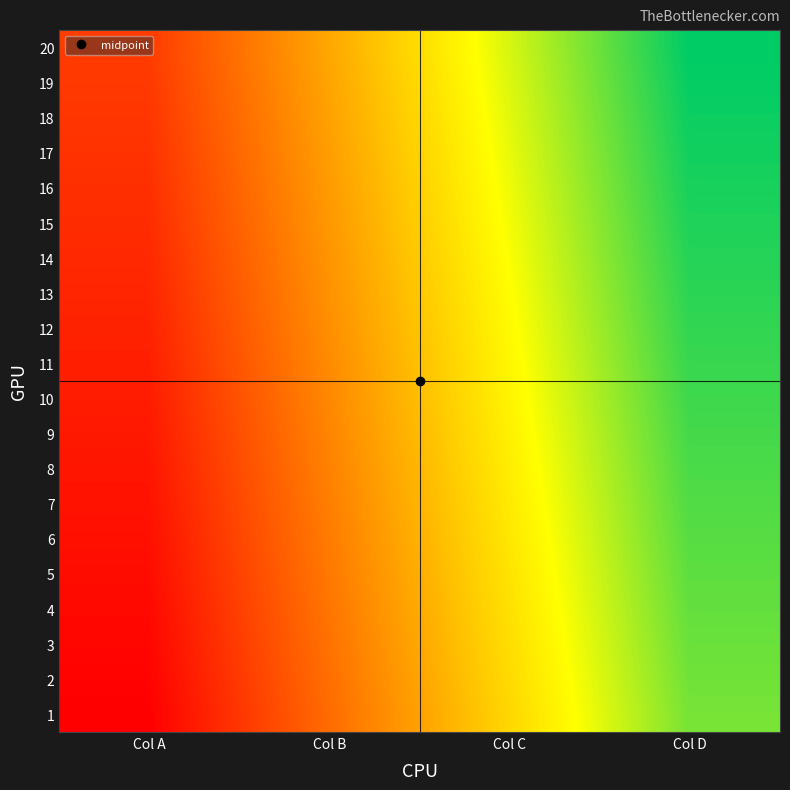

Reading left to right, what are all the values shown in this chart?

1: Col A=0.0	Col B=0.3	Col C=0.6	Col D=0.8
2: Col A=0.0	Col B=0.3	Col C=0.6	Col D=0.9
3: Col A=0.0	Col B=0.3	Col C=0.6	Col D=0.9
4: Col A=0.0	Col B=0.3	Col C=0.6	Col D=0.9
5: Col A=0.0	Col B=0.3	Col C=0.6	Col D=0.9
6: Col A=0.0	Col B=0.3	Col C=0.6	Col D=0.9
7: Col A=0.0	Col B=0.3	Col C=0.6	Col D=0.9
8: Col A=0.1	Col B=0.3	Col C=0.6	Col D=0.9
9: Col A=0.1	Col B=0.3	Col C=0.6	Col D=0.9
10: Col A=0.1	Col B=0.4	Col C=0.6	Col D=0.9
11: Col A=0.1	Col B=0.4	Col C=0.6	Col D=0.9
12: Col A=0.1	Col B=0.4	Col C=0.7	Col D=0.9
13: Col A=0.1	Col B=0.4	Col C=0.7	Col D=0.9
14: Col A=0.1	Col B=0.4	Col C=0.7	Col D=1.0
15: Col A=0.1	Col B=0.4	Col C=0.7	Col D=1.0
16: Col A=0.1	Col B=0.4	Col C=0.7	Col D=1.0
17: Col A=0.1	Col B=0.4	Col C=0.7	Col D=1.0
18: Col A=0.1	Col B=0.4	Col C=0.7	Col D=1.0
19: Col A=0.1	Col B=0.4	Col C=0.7	Col D=1.0
20: Col A=0.2	Col B=0.4	Col C=0.7	Col D=1.0